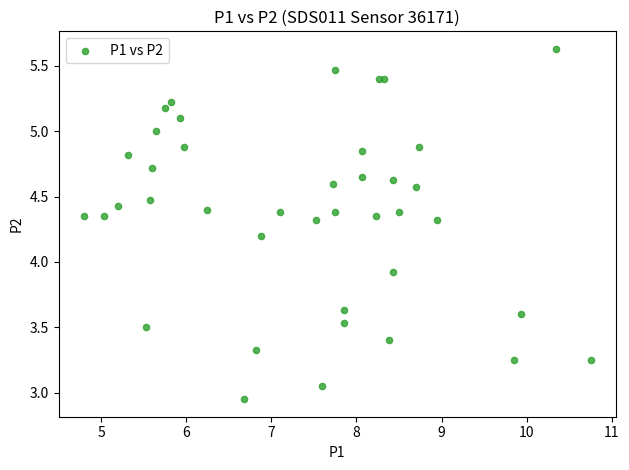

What Y value in the scatter plot is closest to 4?

3.9